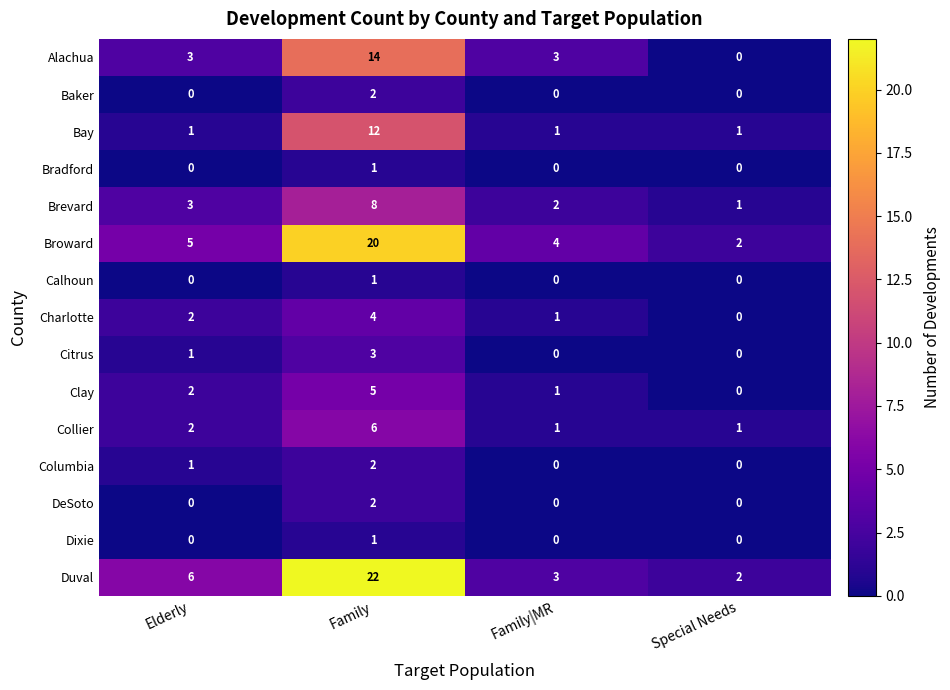

Rank the categories by Brevard value from lowest to highest.

Special Needs, Family|MR, Elderly, Family